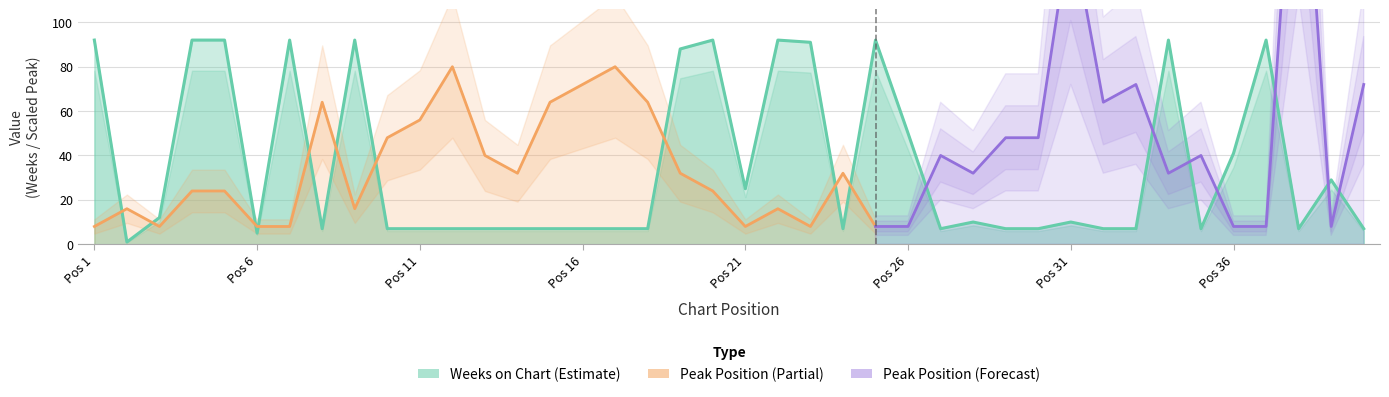

The chart shows a value of 62 at 5. True or false?

False